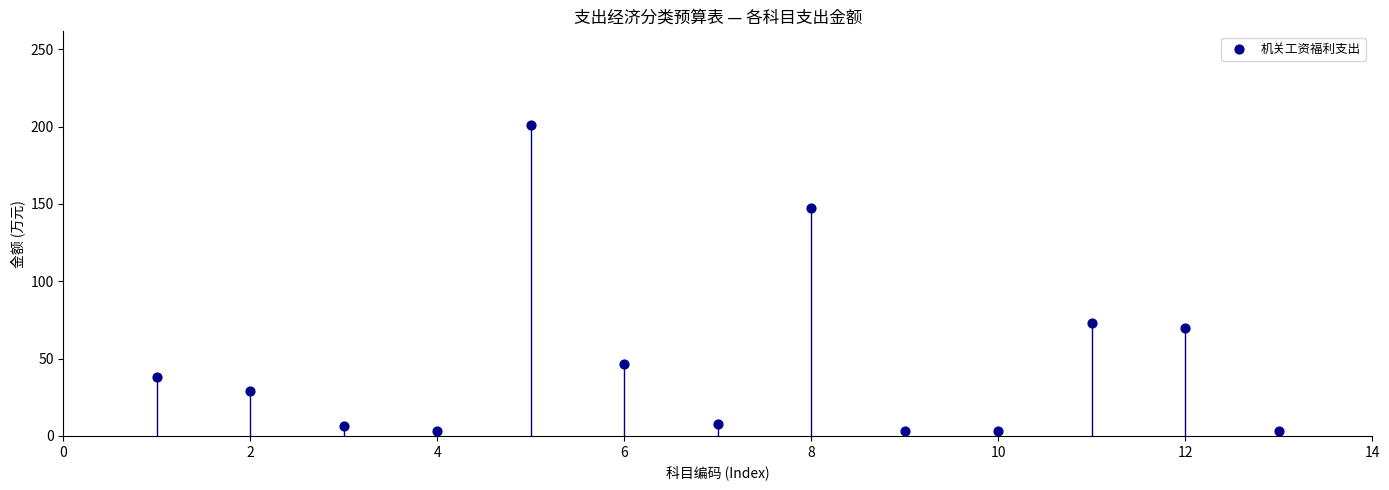

What is the range of X values (max minus min)?

12.0